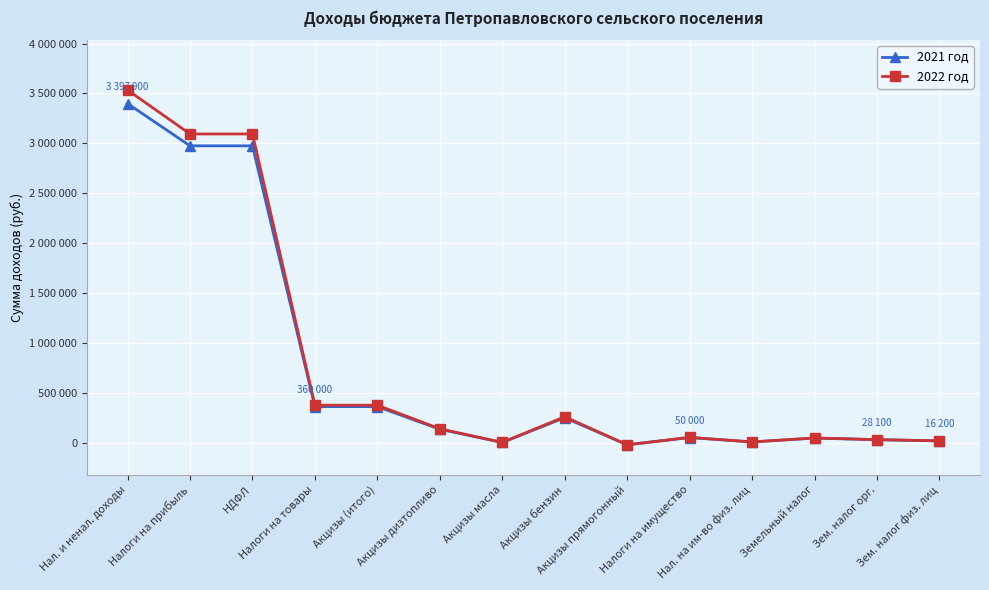

Reading left to right, what are all the values shown in this chart?

2021 год: Нал. и ненал. доходы=3397900	Налоги на прибыль=2974400	НДФЛ=2974400	Налоги на товары=360000	Акцизы (итого)=360000	Акцизы дизтопливо=132800	Акцизы масла=900	Акцизы бензин=248700	Акцизы прямогонный=-22400	Налоги на имущество=50000	Нал. на им-во физ. лиц=5700	Земельный налог=44300	Зем. налог орг.=28100	Зем. налог физ. лиц=16200
2022 год: Нал. и ненал. доходы=3533600	Налоги на прибыль=3093400	НДФЛ=3093400	Налоги на товары=374300	Акцизы (итого)=374300	Акцизы дизтопливо=138100	Акцизы масла=900	Акцизы бензин=258600	Акцизы прямогонный=-23300	Налоги на имущество=51900	Нал. на им-во физ. лиц=5900	Земельный налог=46000	Зем. налог орг.=29200	Зем. налог физ. лиц=16800